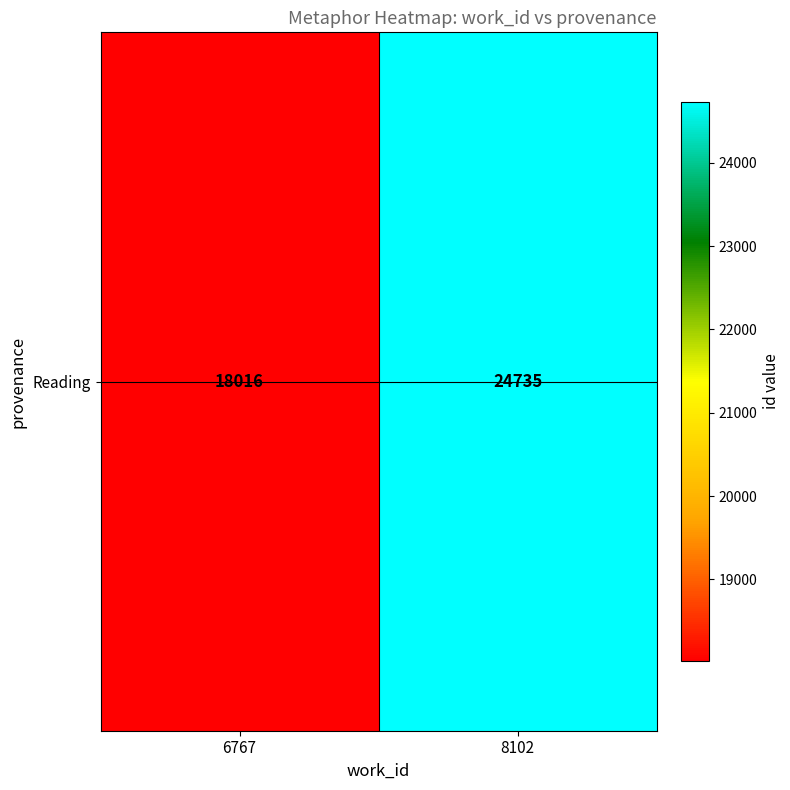

What is the sum of all values?

42751